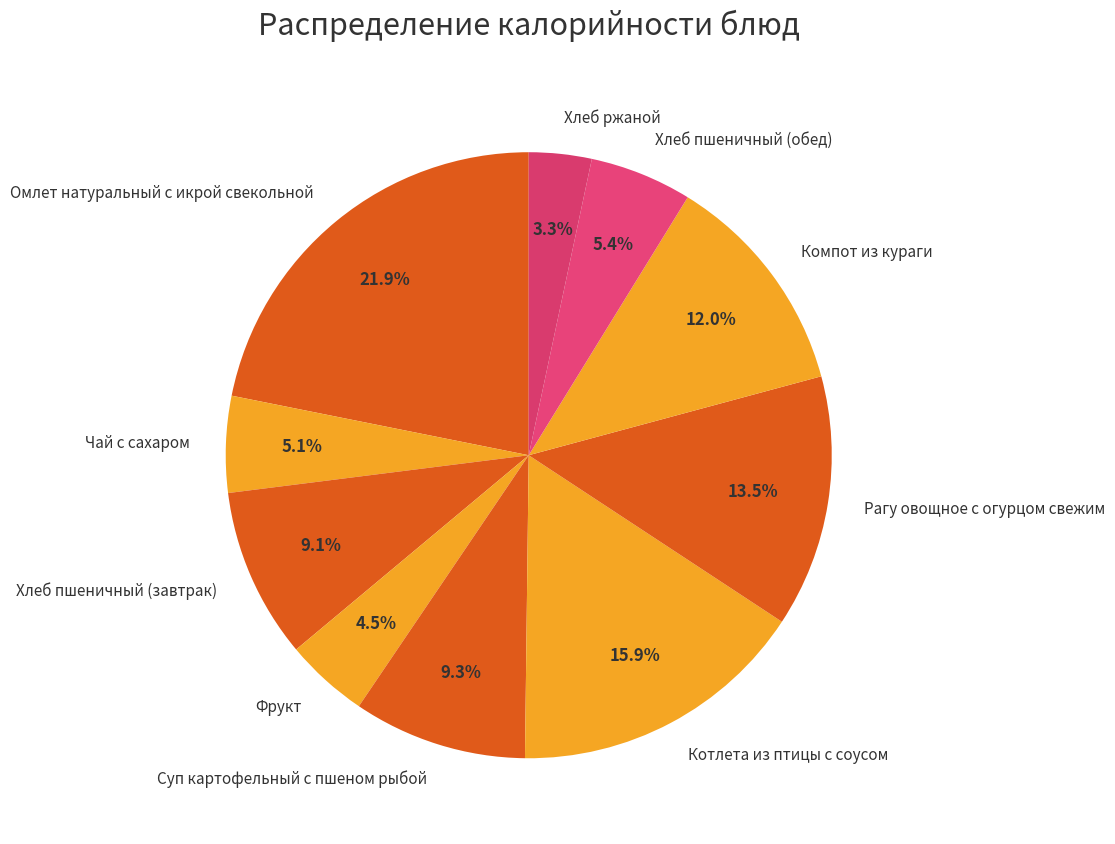

Does Хлеб пшеничный (завтрак) account for over 50% of the chart?

No